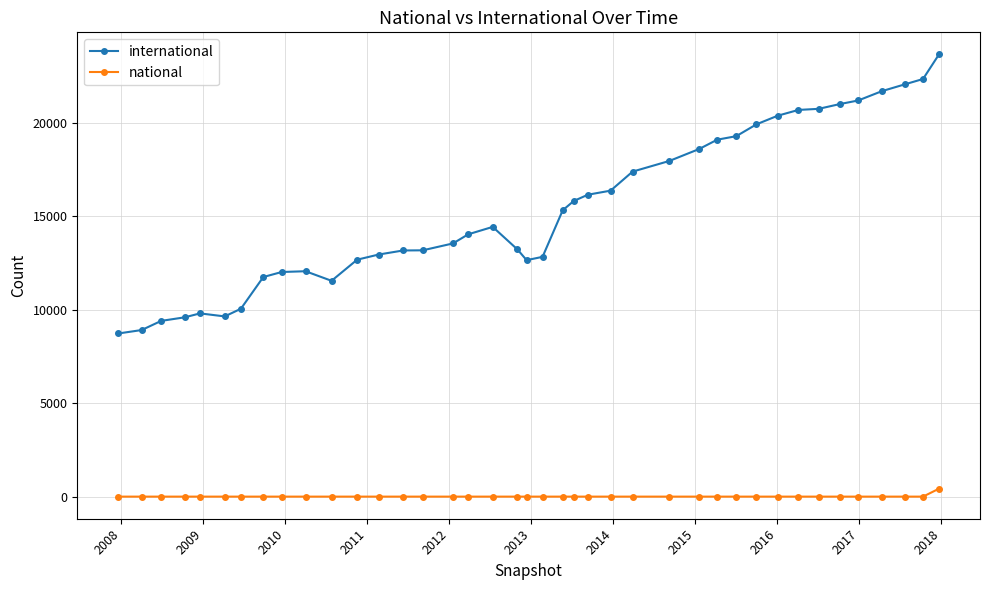

Which series has the widest spread of values?

international